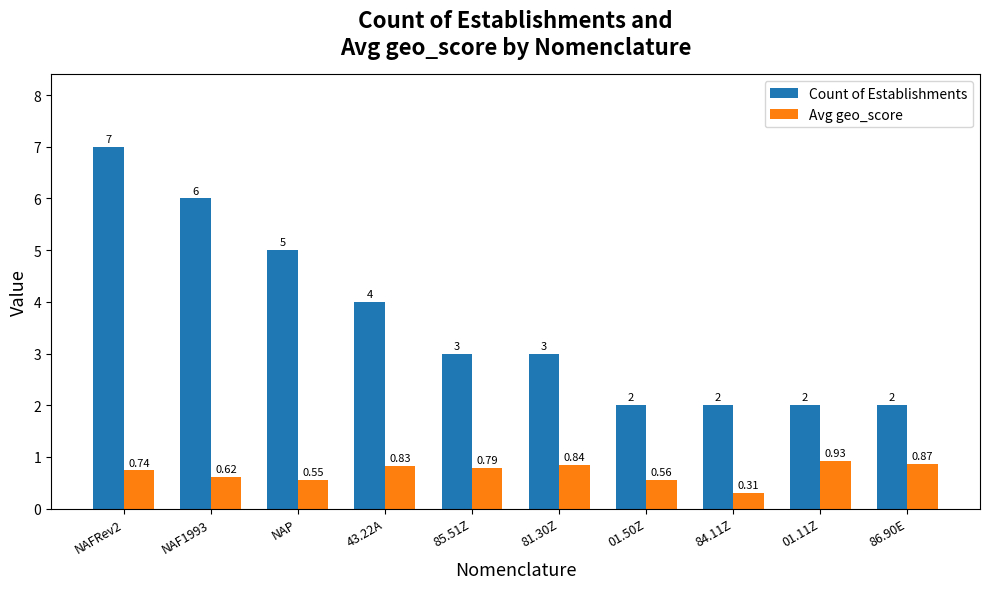

At which label does Count of Establishments first exceed 3?

NAFRev2